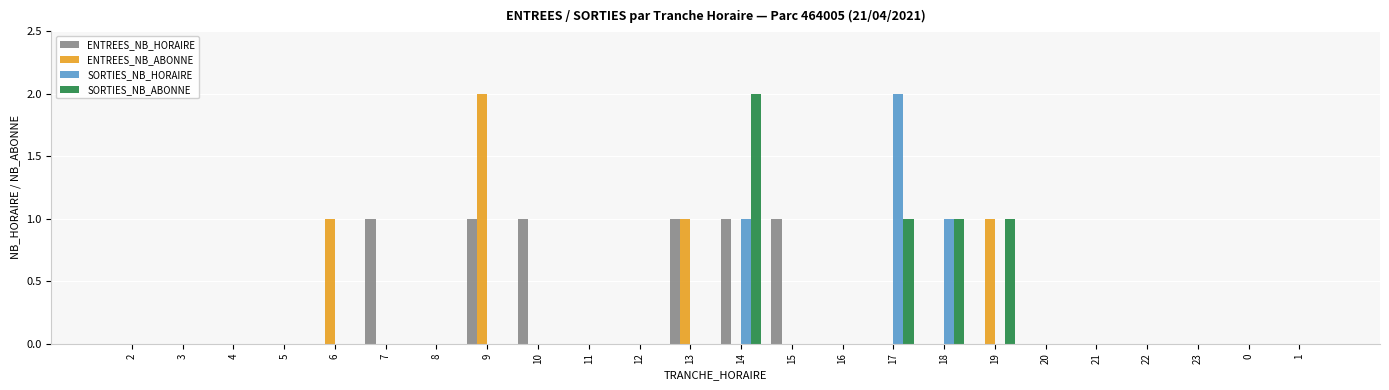

The SORTIES_NB_HORAIRE series shows -1 at 23. True or false?

False